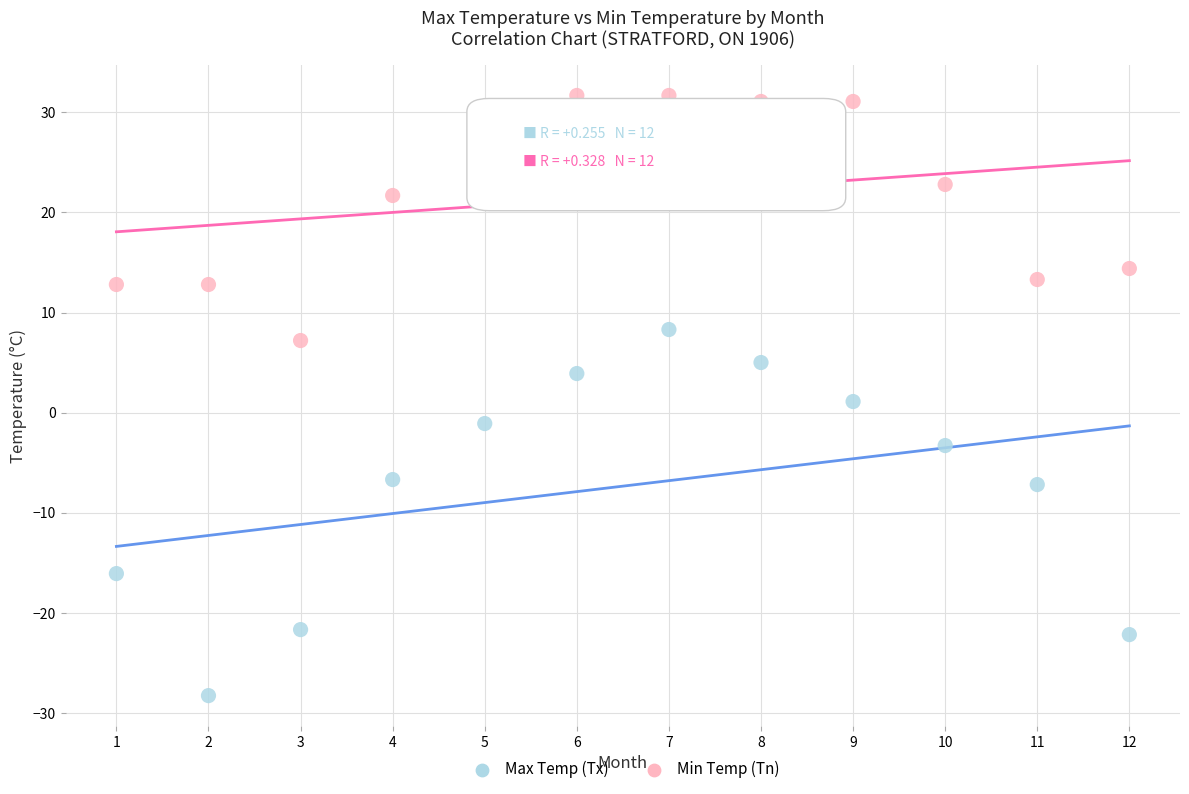

Which series has the widest spread of Y values?

Min Temp (Tn)